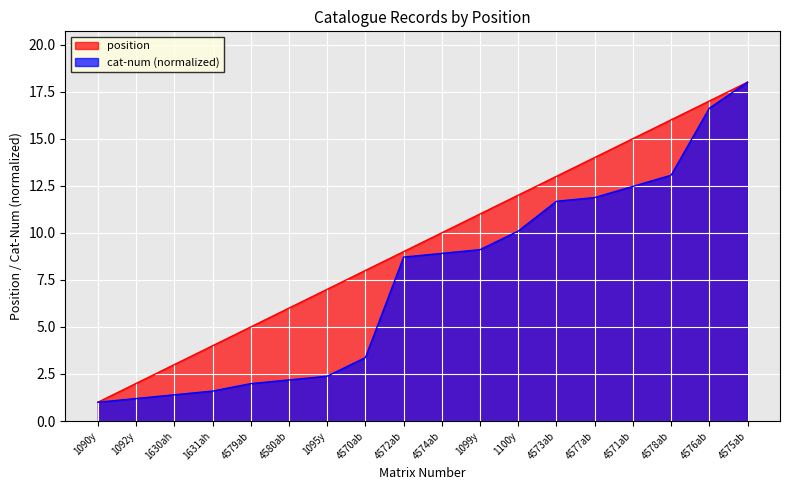

How many data points in position are less than 10?

9